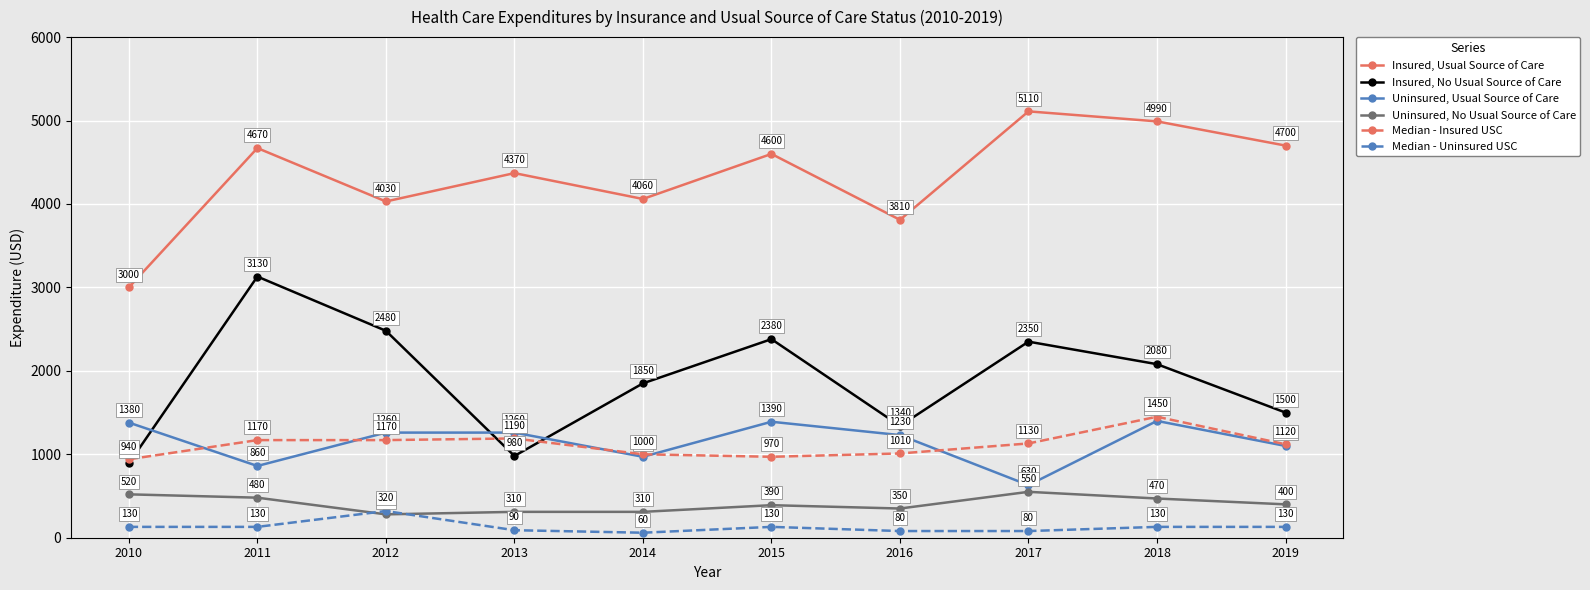

What is the difference between the Insured, Usual Source of Care values at 2010 and 2013?

1370